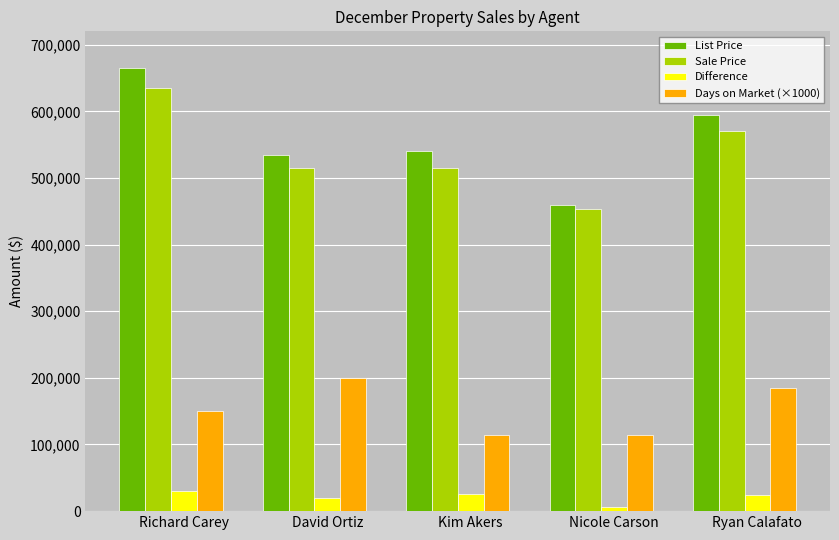

Rank the categories by List Price value from lowest to highest.

Nicole Carson, David Ortiz, Kim Akers, Ryan Calafato, Richard Carey